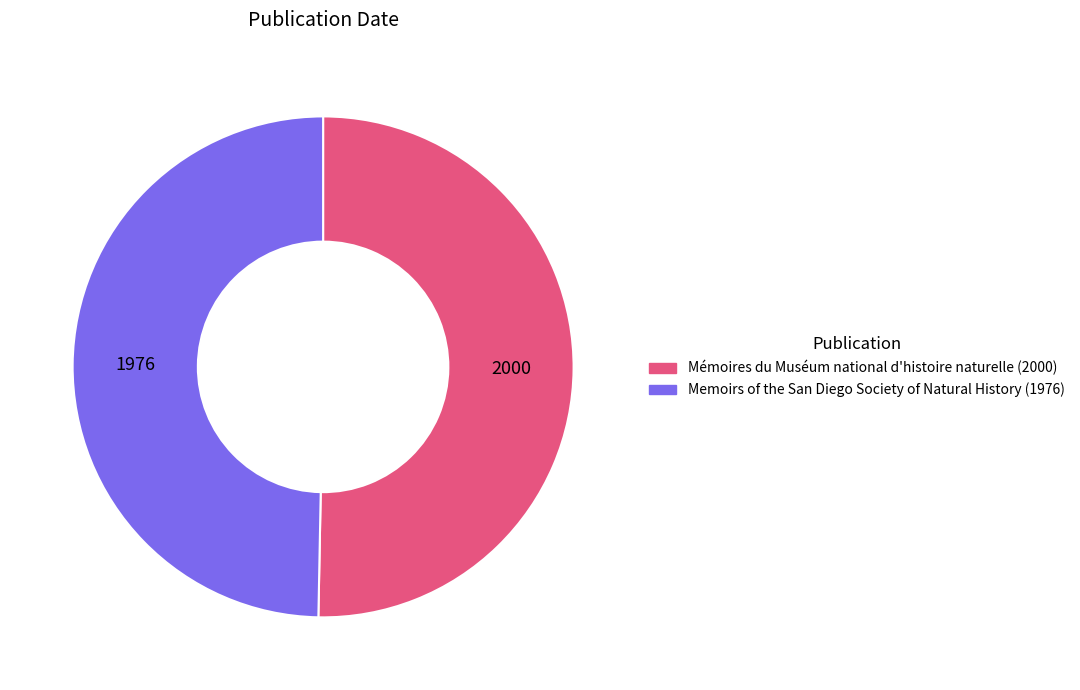

What is the ratio of the value at Mémoires du Muséum national d'histoire naturelle (2000) to the value at Memoirs of the San Diego Society of Natural History (1976)?

1.0